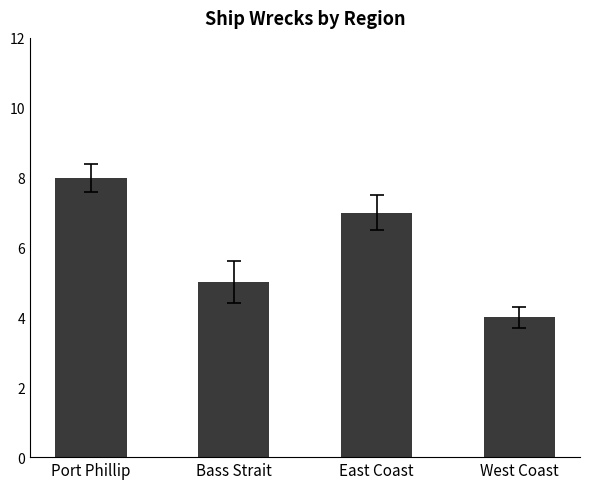

The value at Port Phillip is 8. True or false?

True